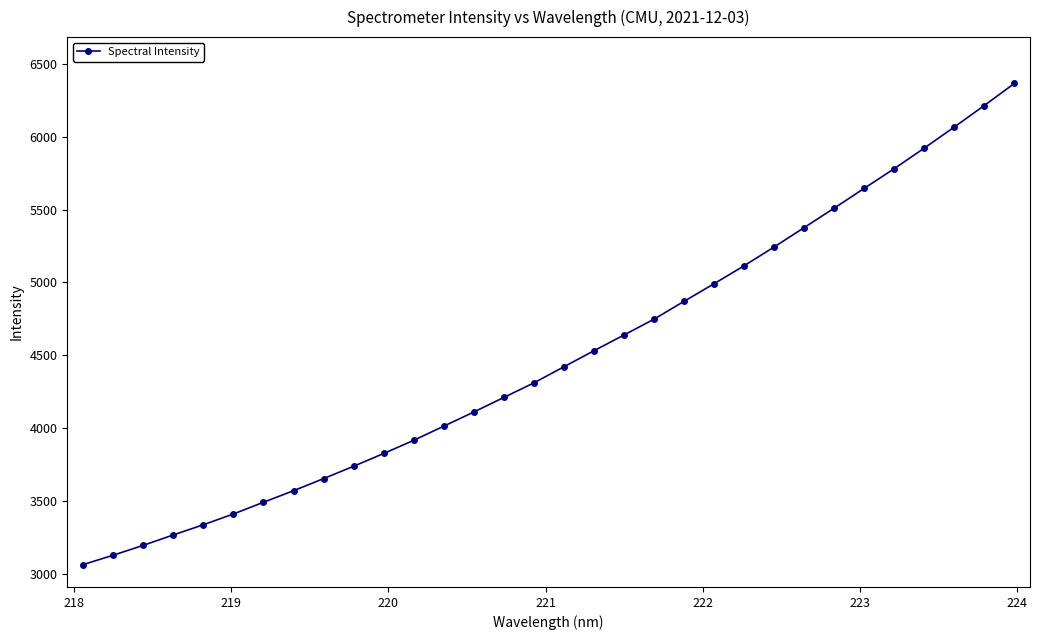

Does the chart display data point markers on the line(s)?

Yes